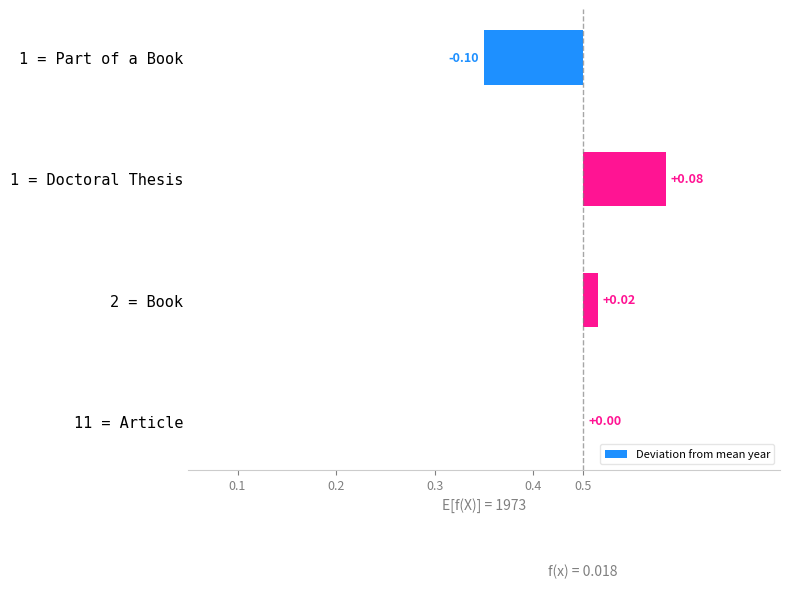

Reading left to right, list all the values displayed in this chart.

-0.1	0.1	0.0	0.0